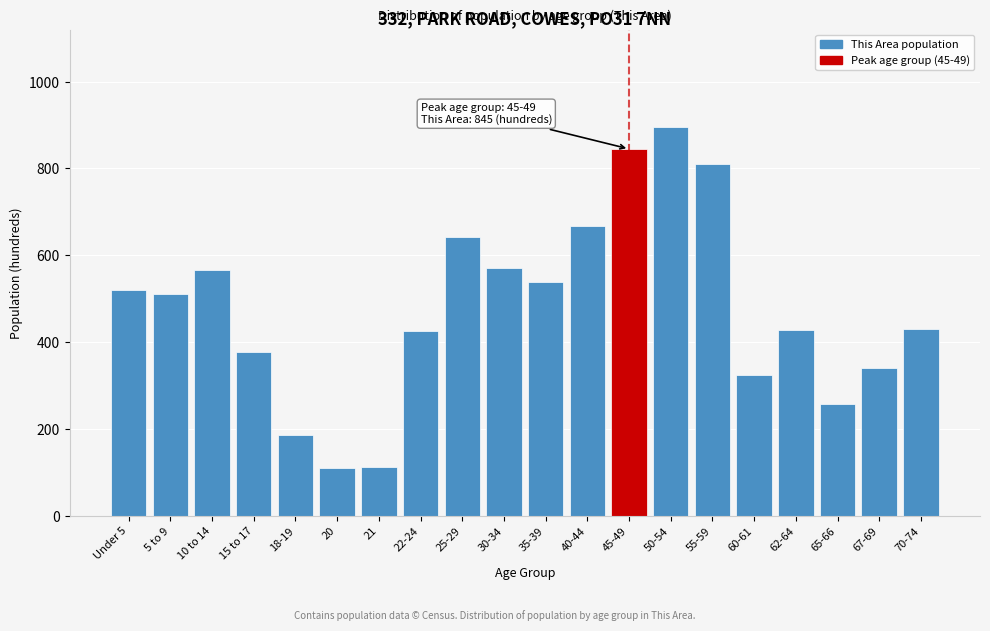

Between 62-64 and 25-29, which is larger?

25-29